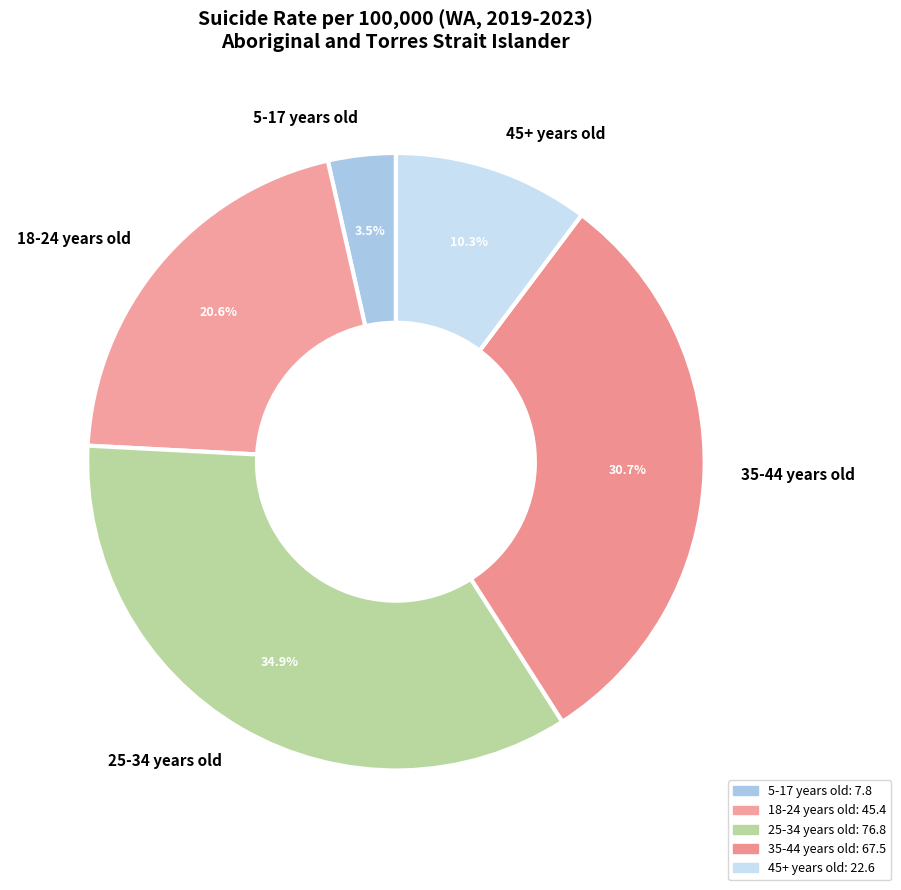

What percentage do 45+ years old and 25-34 years old together represent?

45.2%